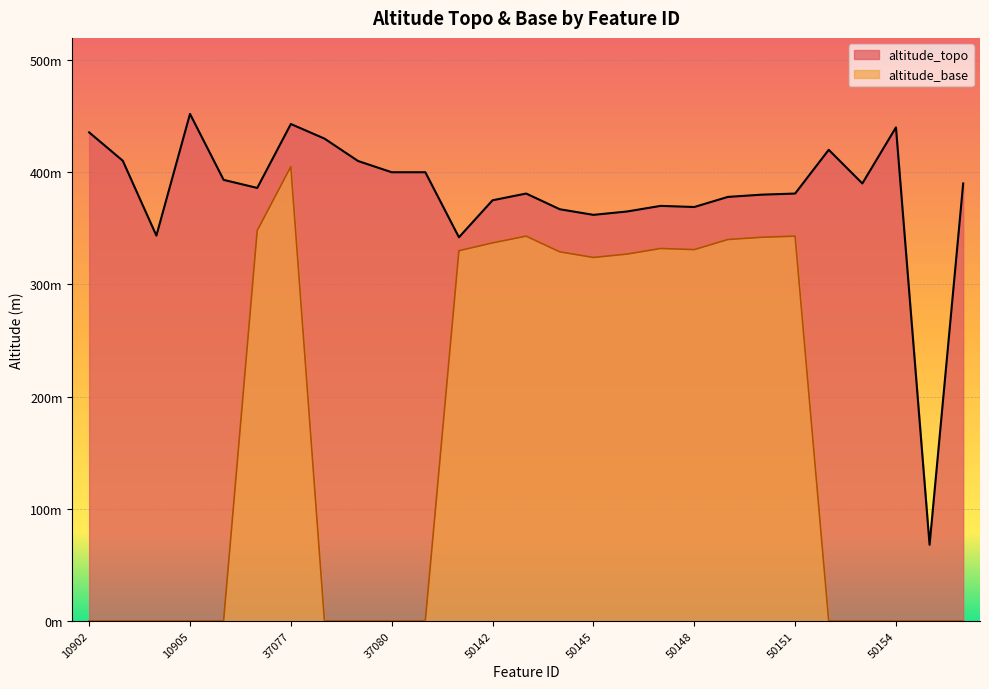

What is the total value across all series at 50143?

724.0